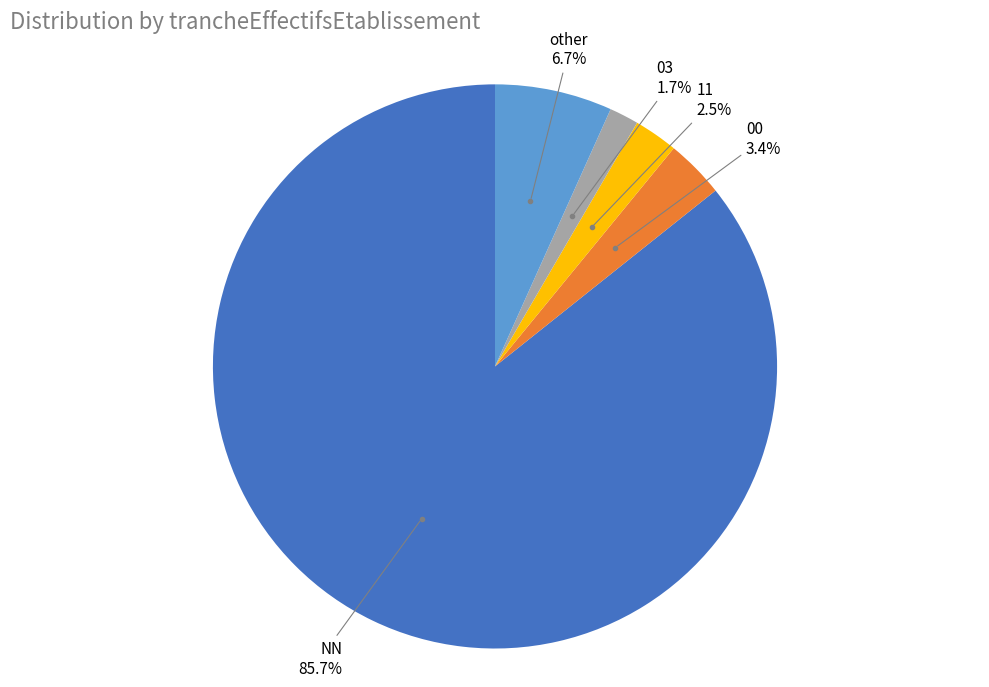

The 03 slice represents 2% of the pie. True or false?

True